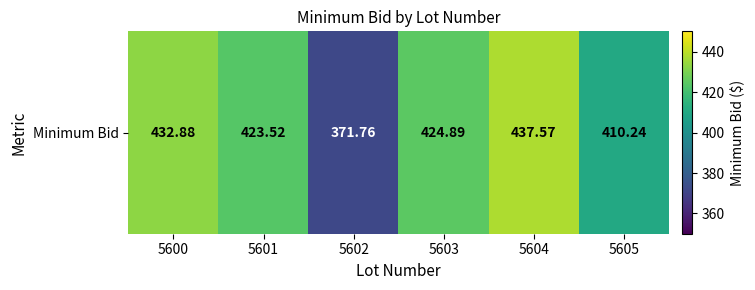

Reading left to right, list all the values displayed in this chart.

5600=432.9	5601=423.5	5602=371.8	5603=424.9	5604=437.6	5605=410.2